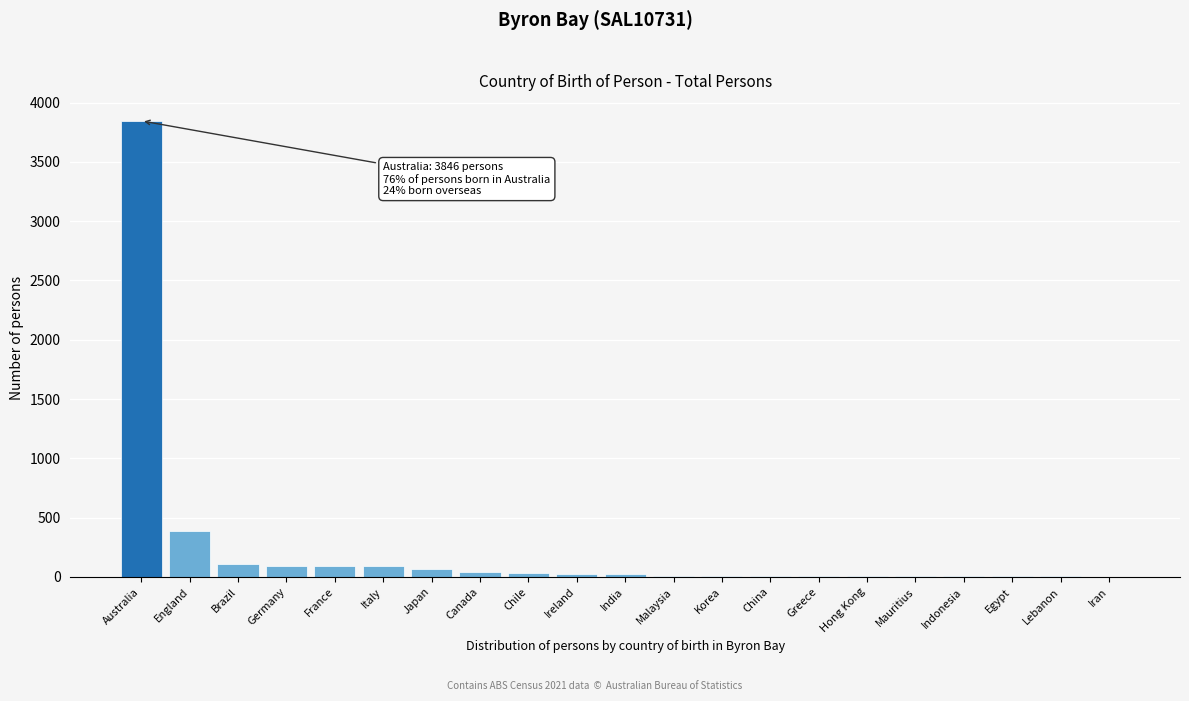

What is the maximum value shown in the chart?

3846